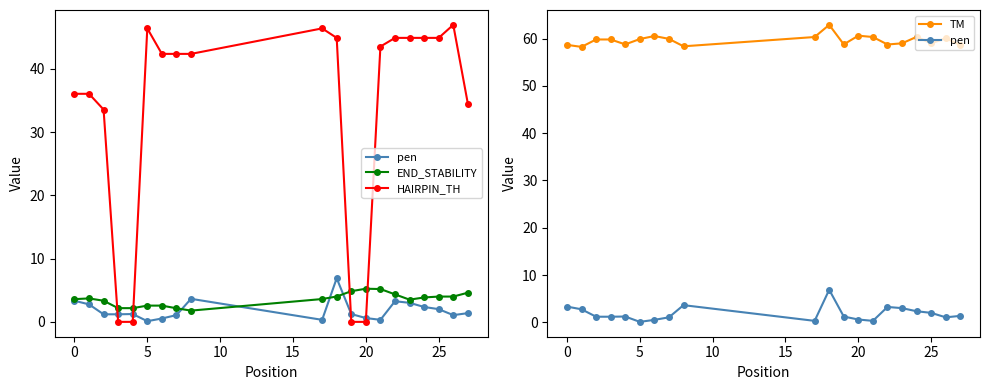

Is the value of HAIRPIN_TH at 9 greater than the value of TM at 19?

No